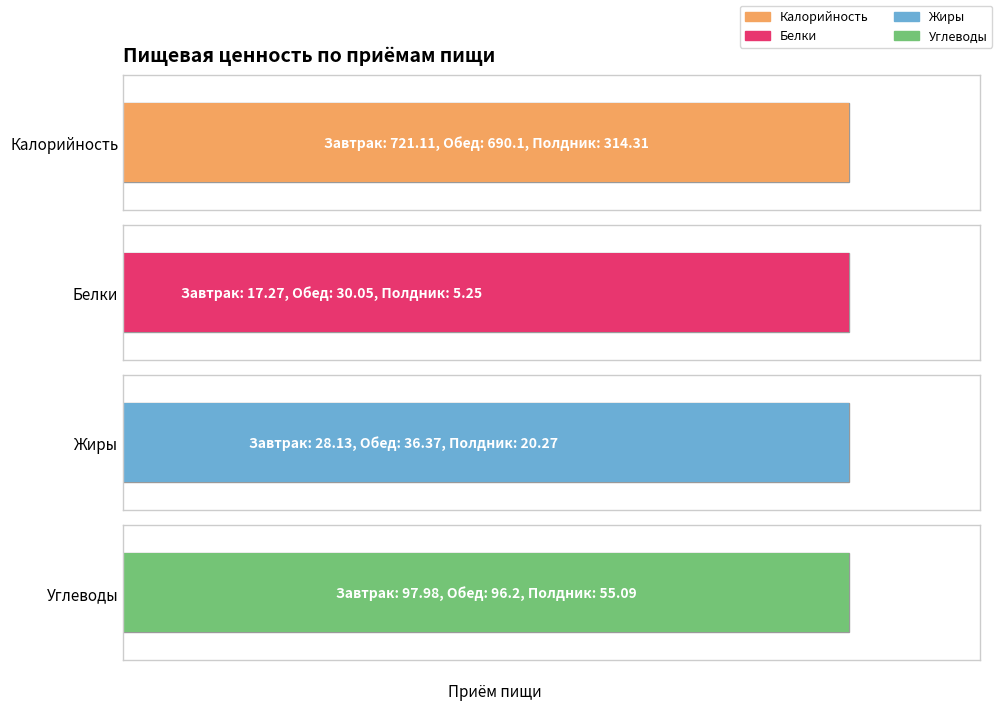

Rank the series by their maximum value, from highest to lowest.

Калорийность, Углеводы, Жиры, Белки